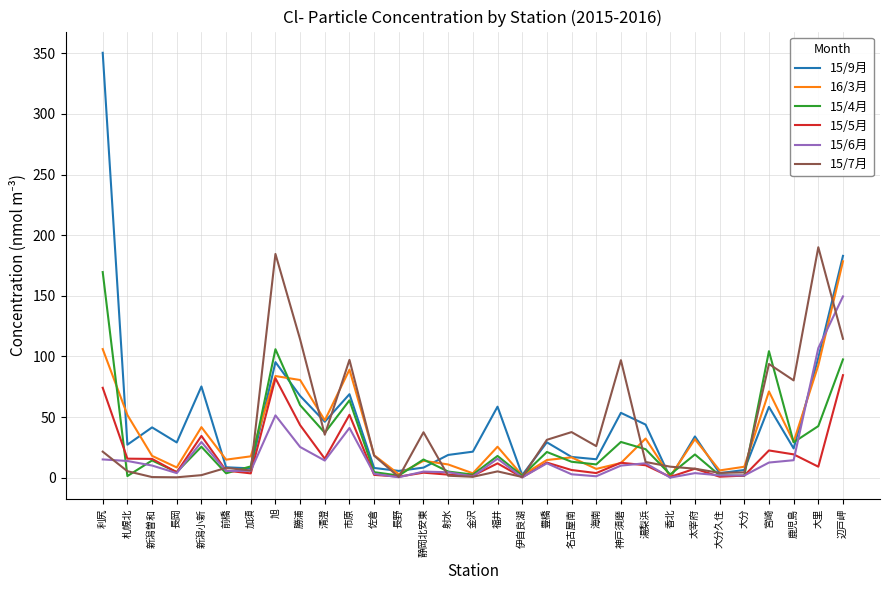

Which series changed the most between 長野 and 海南?

15/7月